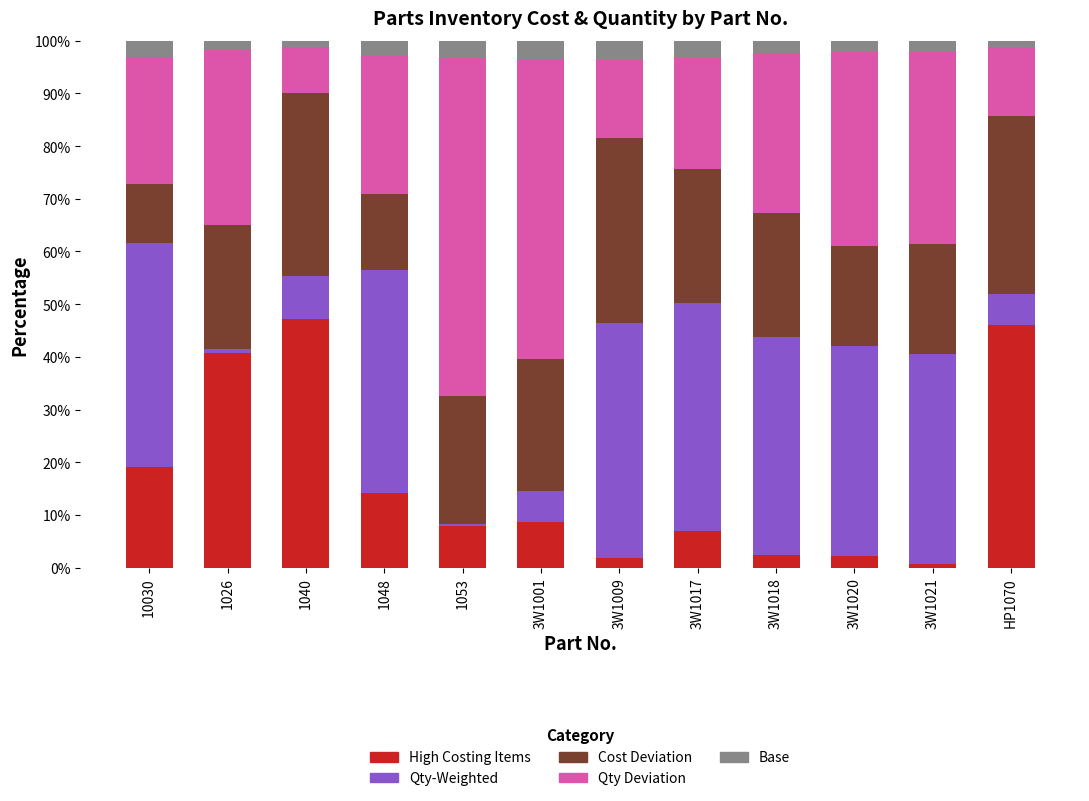

What is the total value across all series at 1048?

100.0